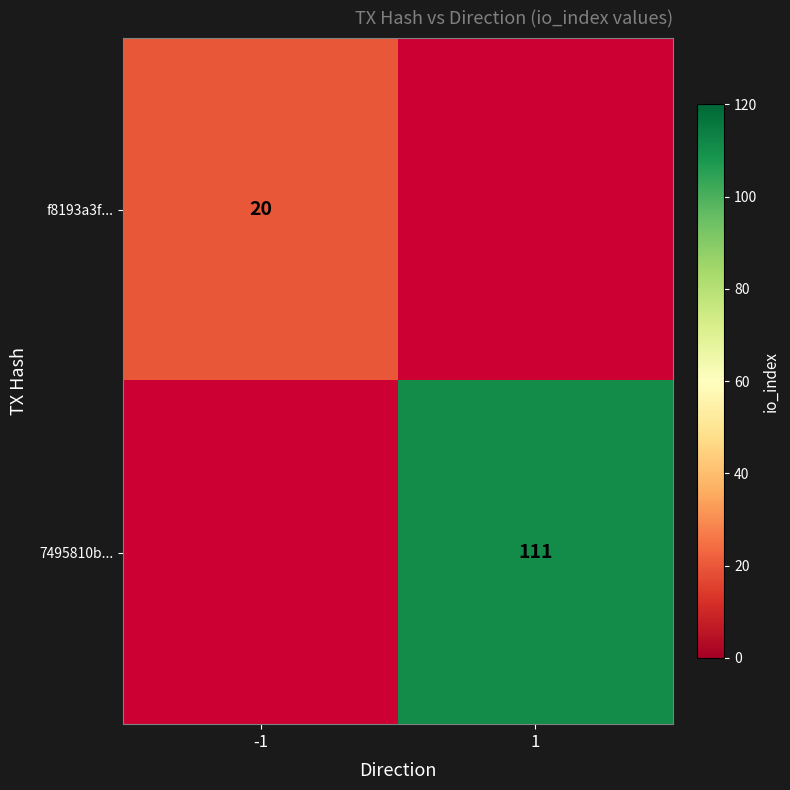

True or false: f8193a3f... has a value of 7 at -1.

False